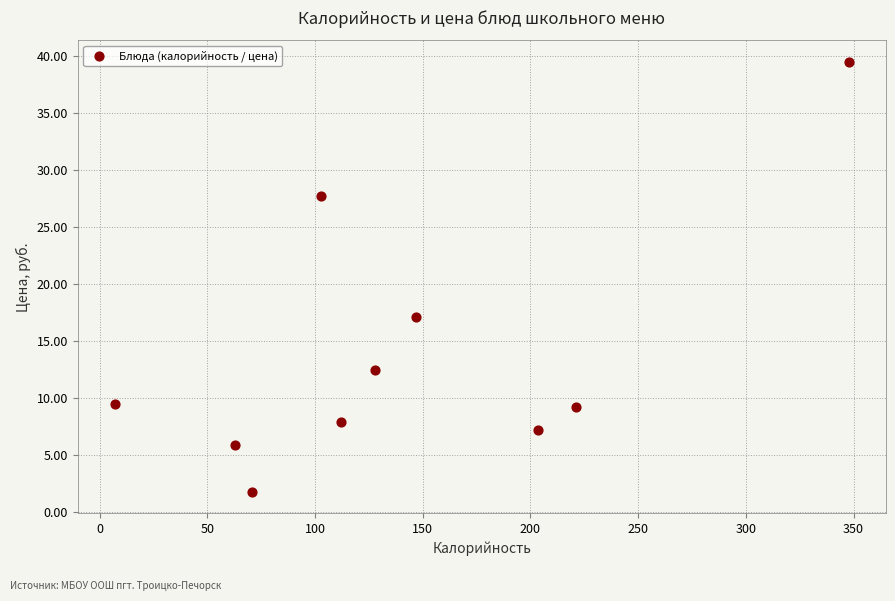

What is the range of X values (max minus min)?

341.0